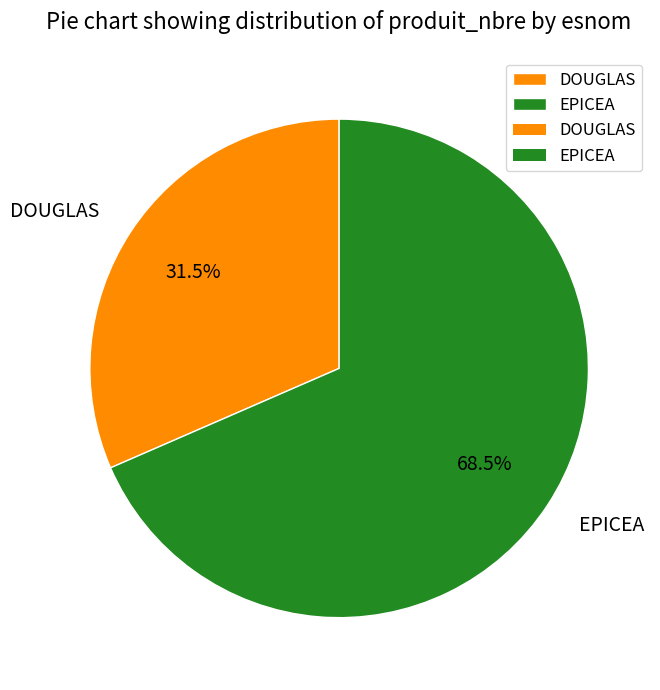

Is the sum of DOUGLAS and EPICEA greater than half?

Yes